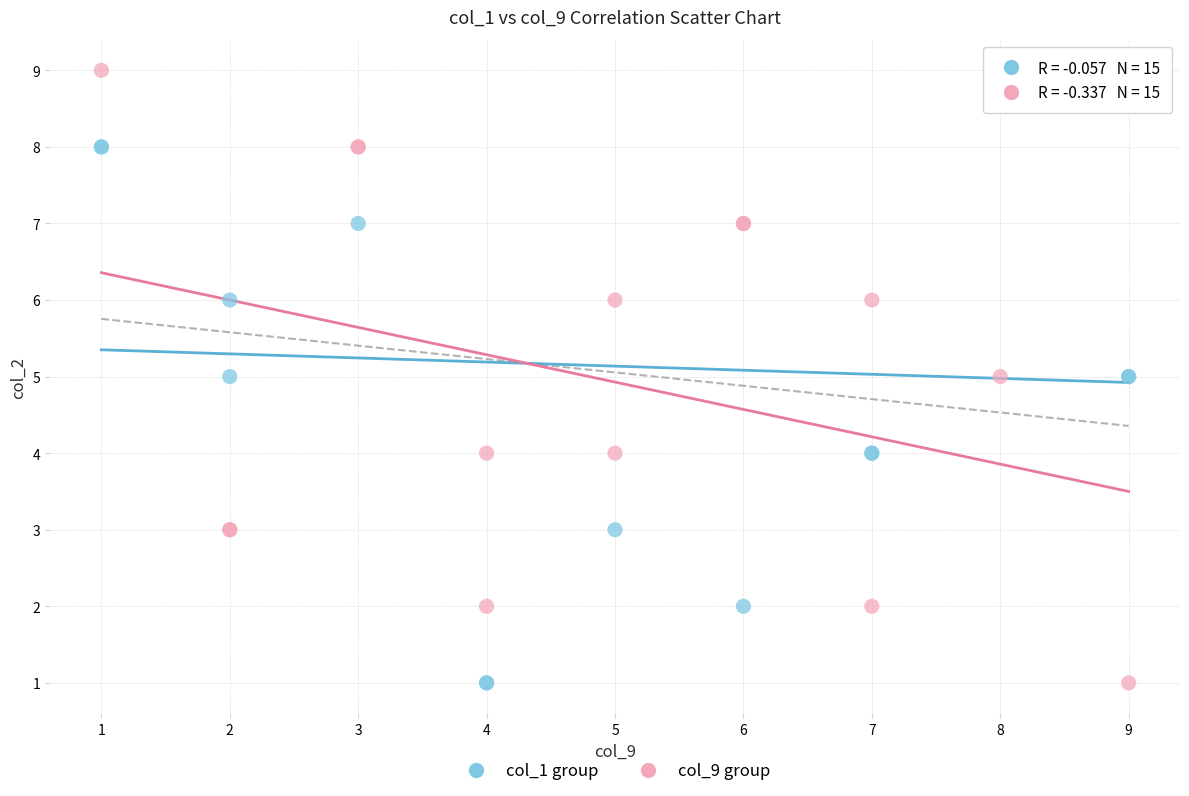

What are all the series names shown in the legend?

col_1 group, col_9 group